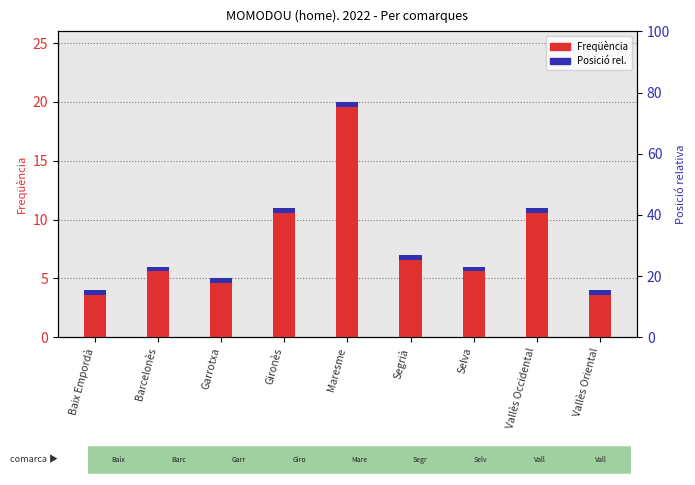

The value at Segrià is 7. True or false?

True